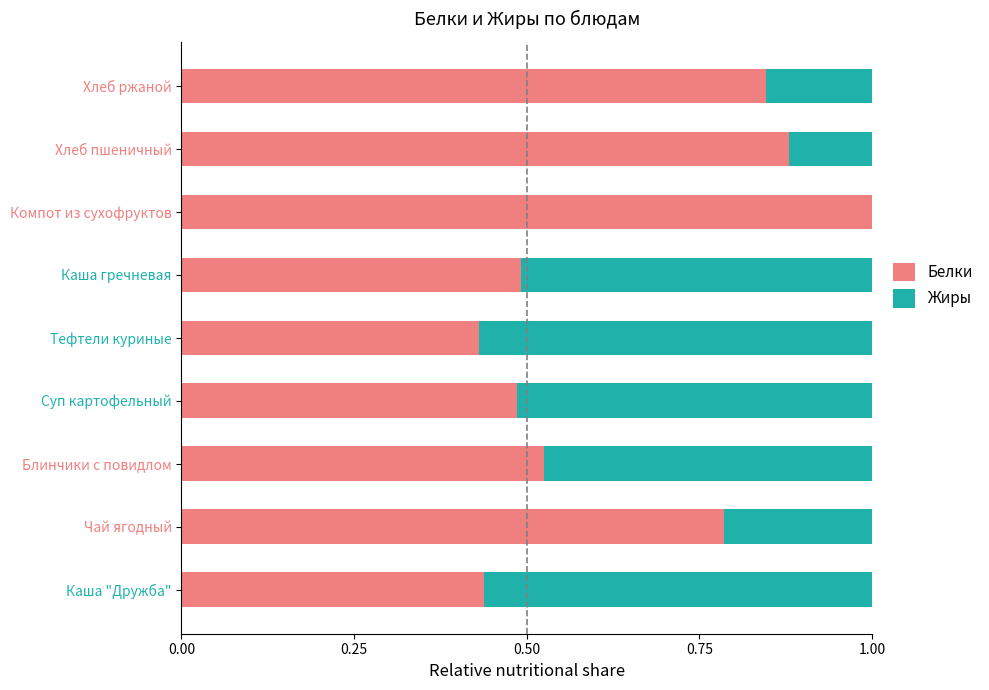

What are all the series names shown in the legend?

Белки, Жиры